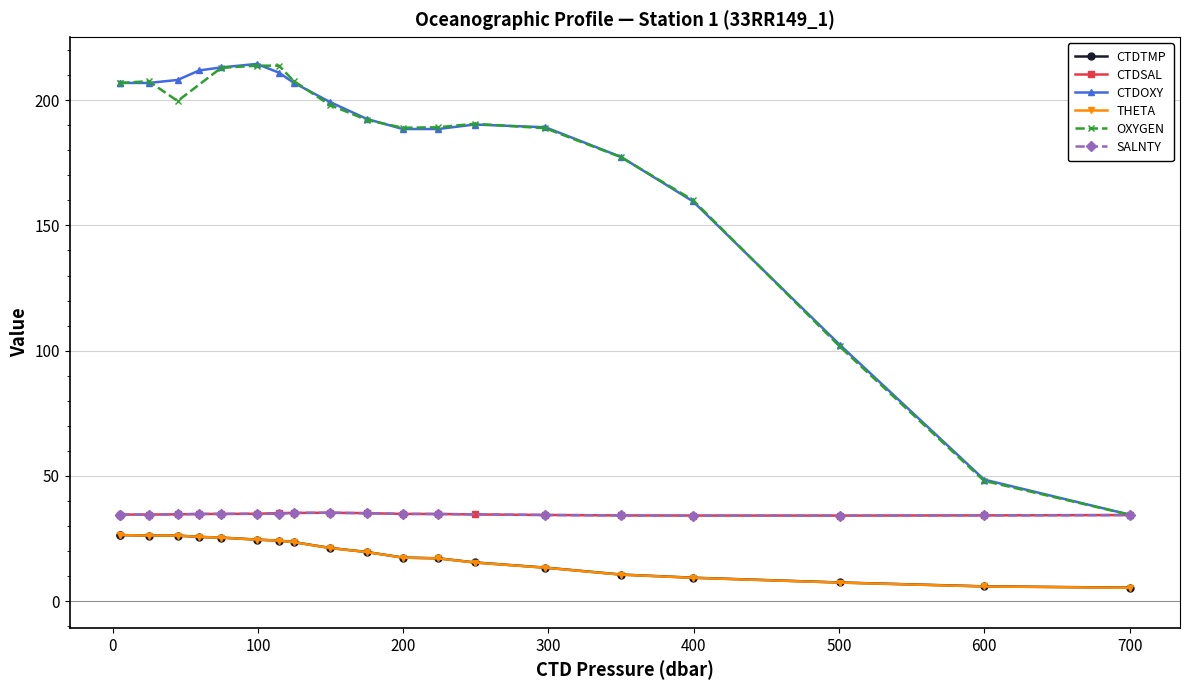

True or false: CTDTMP has more than 0 points higher than both neighbors.

False